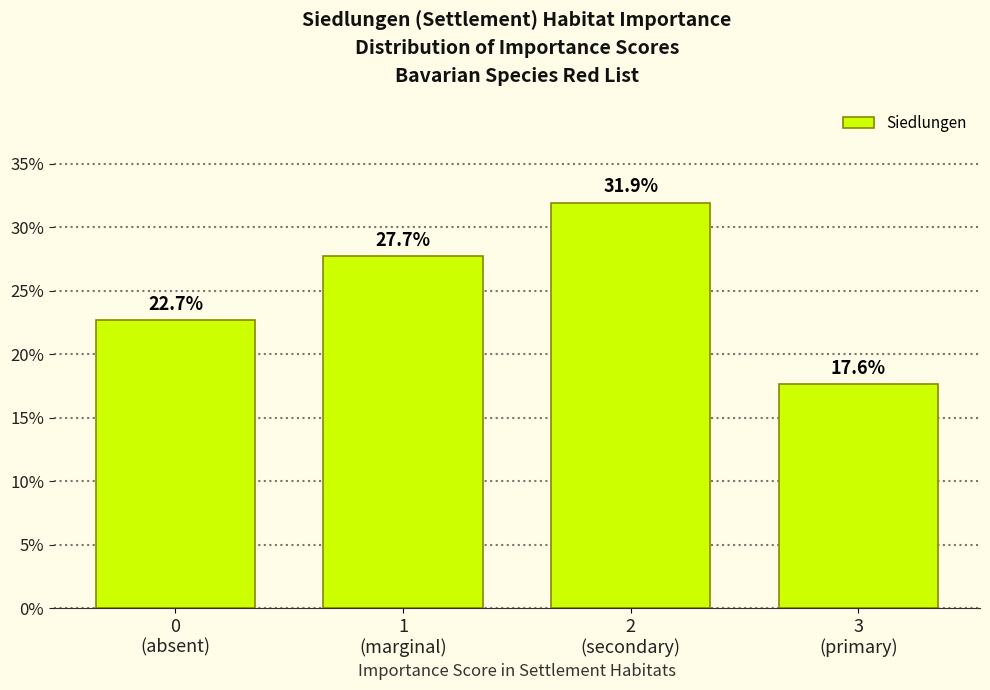

Reading right to left, what are all the values shown in this chart?

17.6	31.9	27.7	22.7